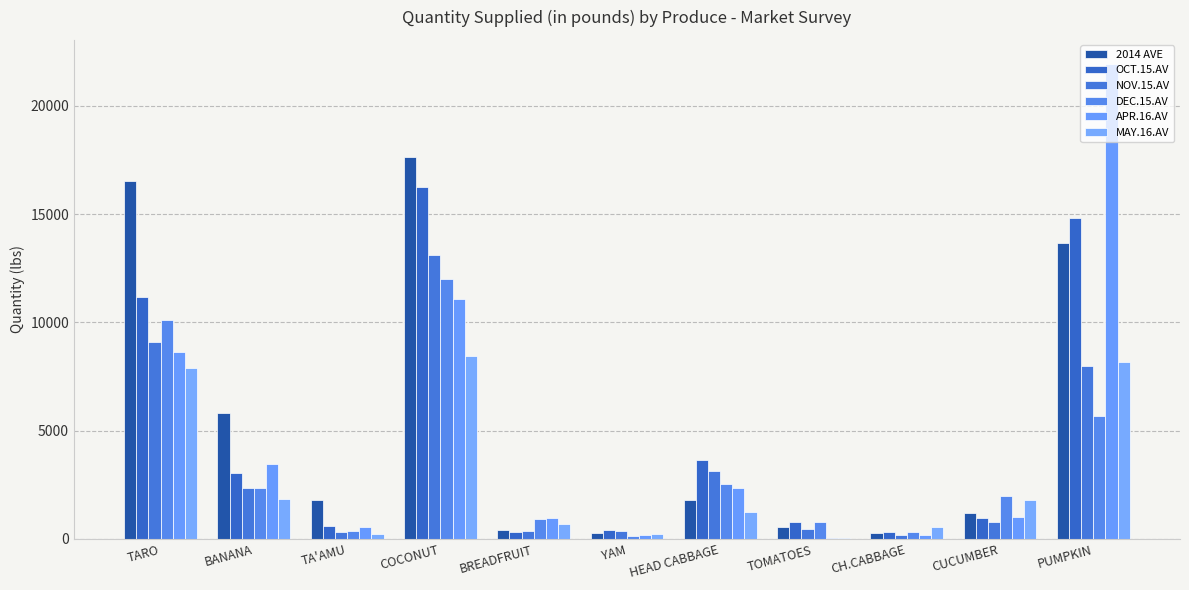

Is the value of OCT.15.AV at CUCUMBER greater than the value of 2014 AVE at BANANA?

No